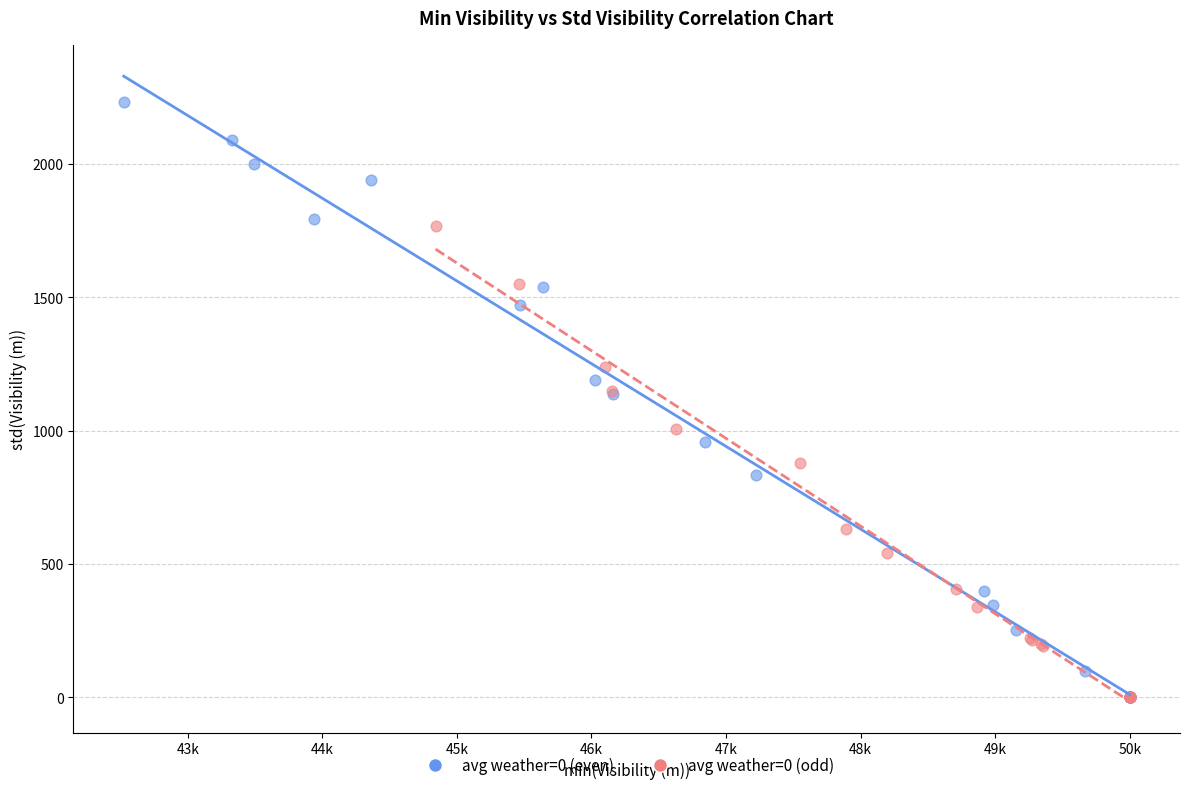

Which series reaches the maximum Y coordinate?

avg weather=0 (even)